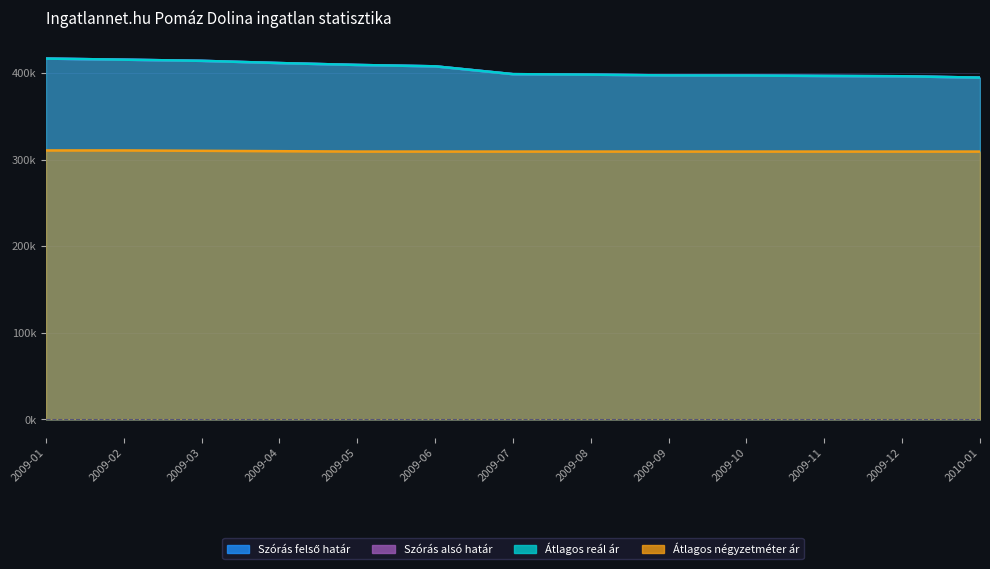

Which category has the highest value in the Átlagos négyzetméter ár series?

2009-01